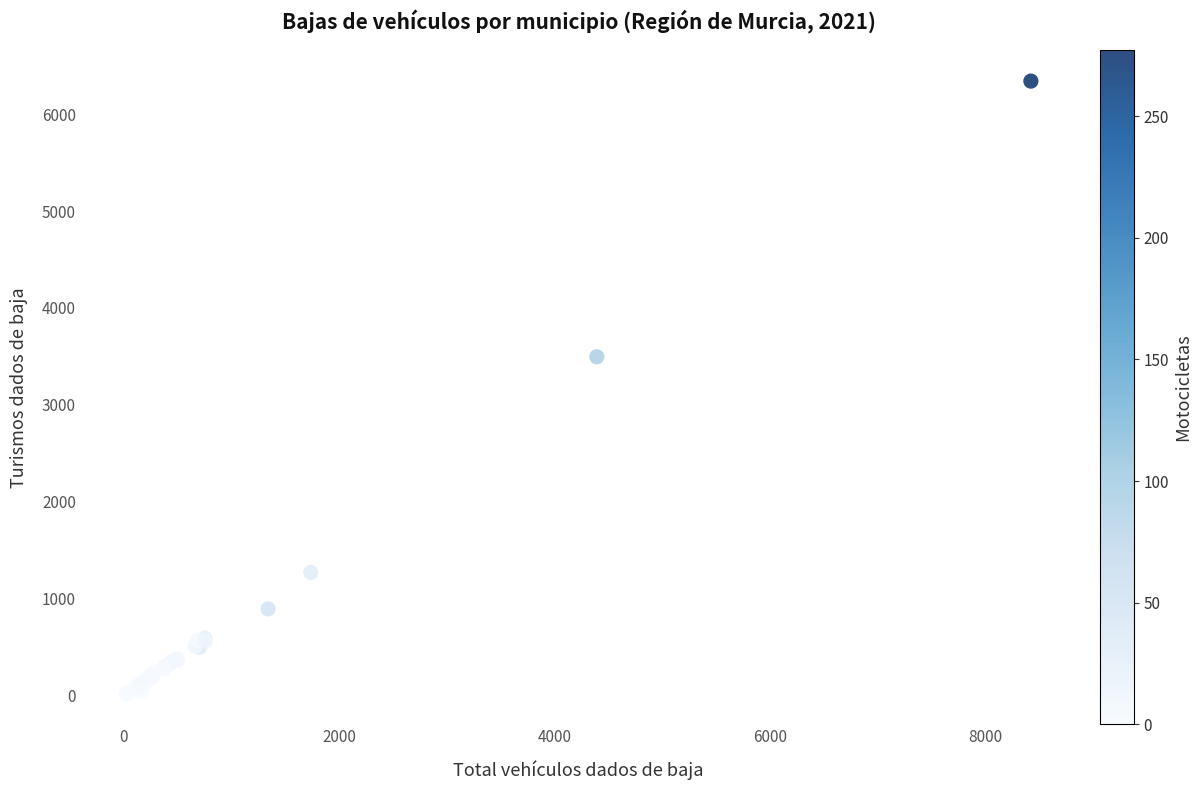

What Y value in the scatter plot is closest to 3179?

3496